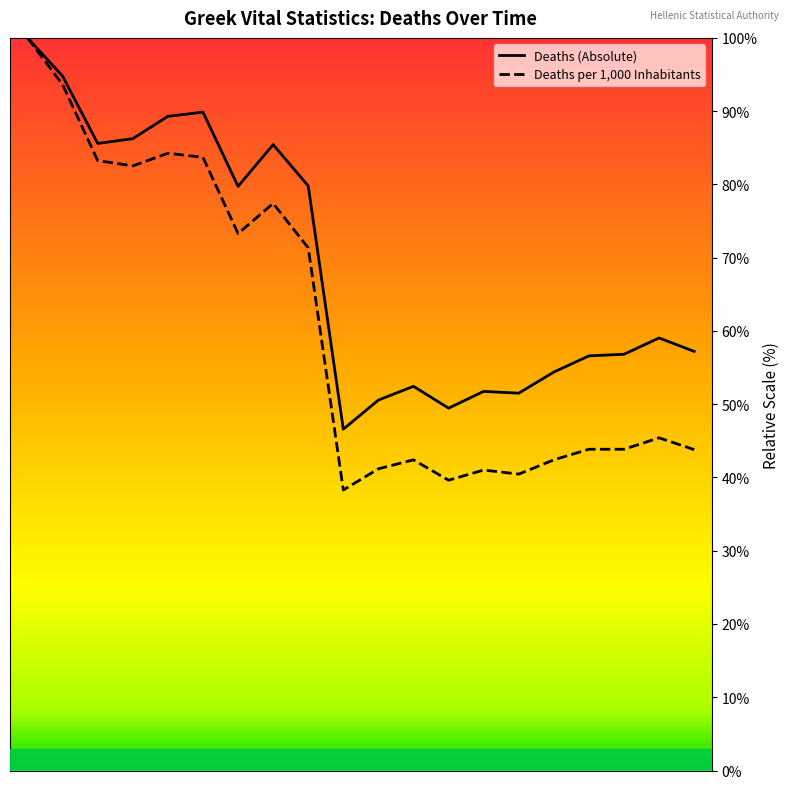

Which series has the largest range (max minus min)?

Deaths per 1000 inhabitants